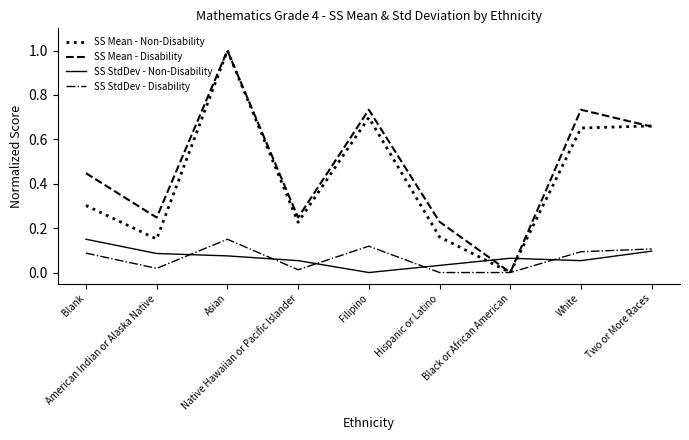

At White, list the series in order from largest to smallest.

SS Mean - Disability, SS Mean - Non-Disability, SS StdDev - Disability, SS StdDev - Non-Disability